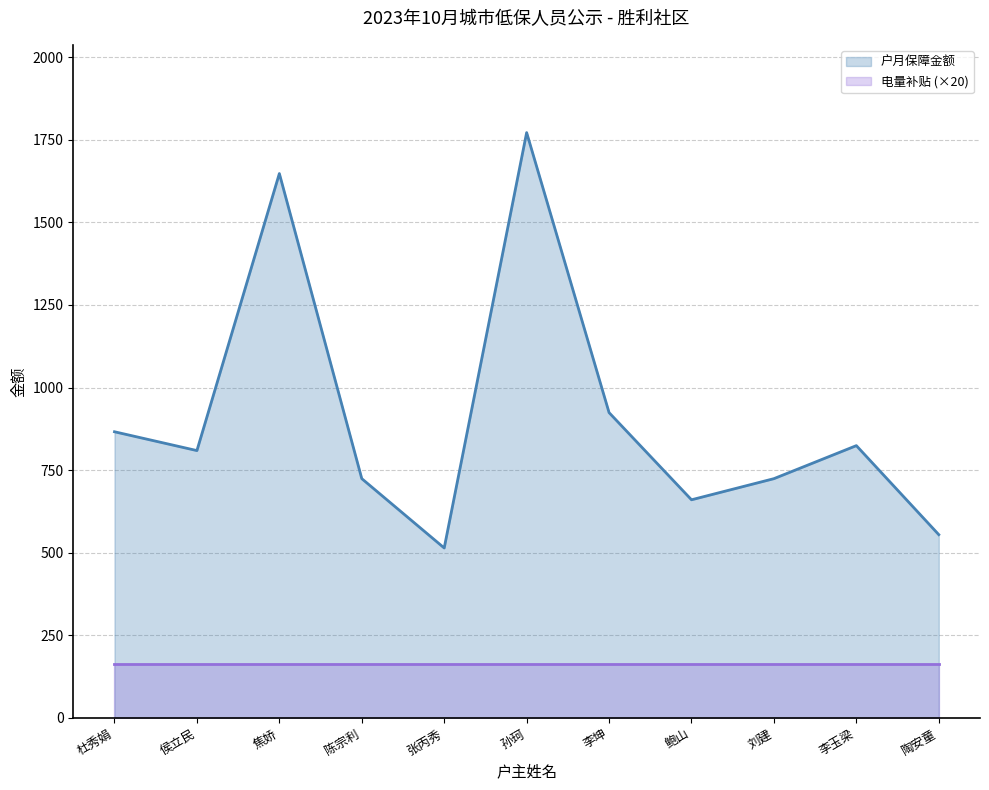

What is the sum of all values?

10019.4